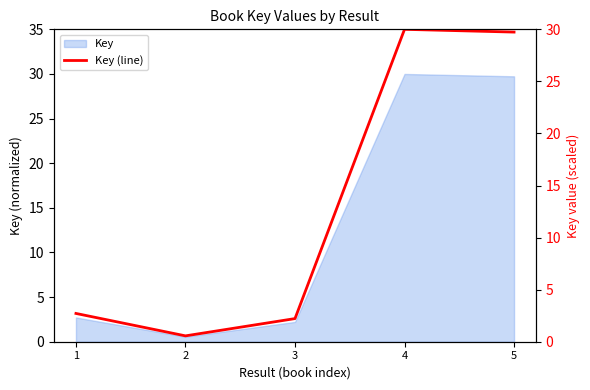

Reading right to left, list all the values displayed in this chart.

5=29.7	4=30.0	3=2.2	2=0.6	1=2.7